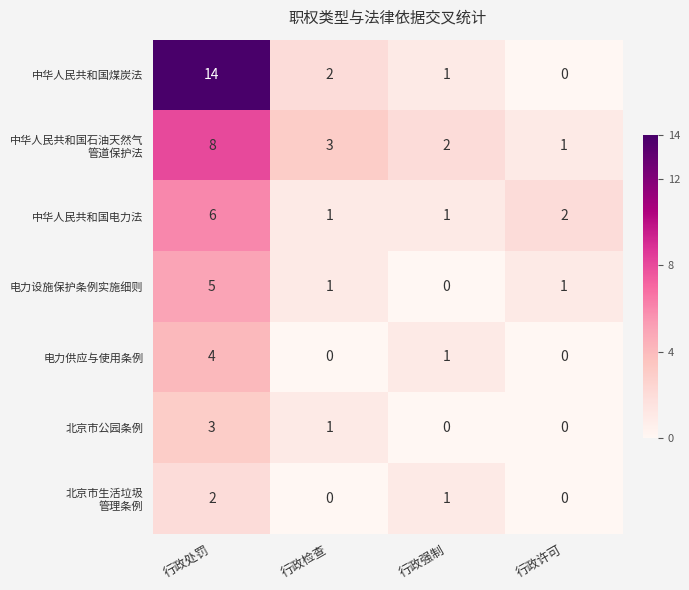

What is the difference between the maximum and minimum values in the 电力供应与使用条例 series?

4